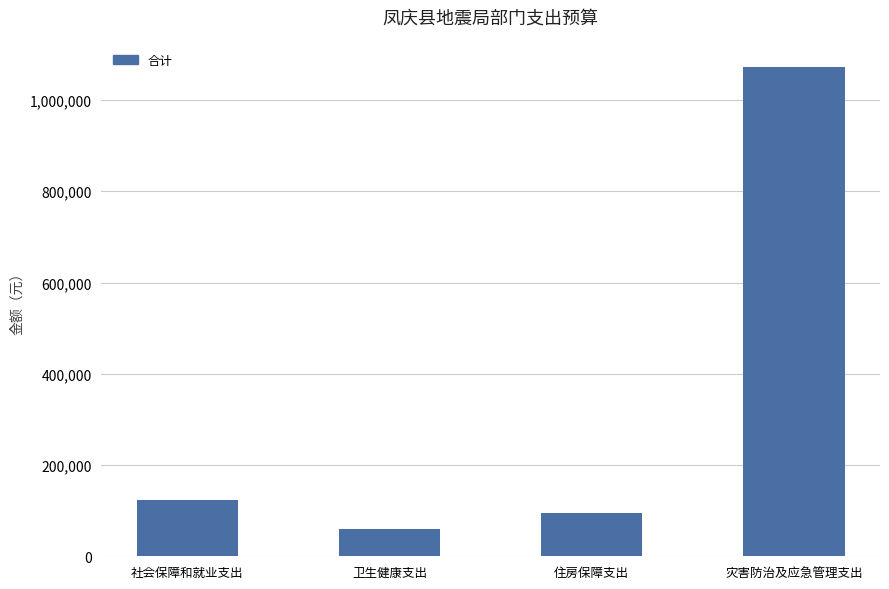

What is the smallest value displayed?

58981.5